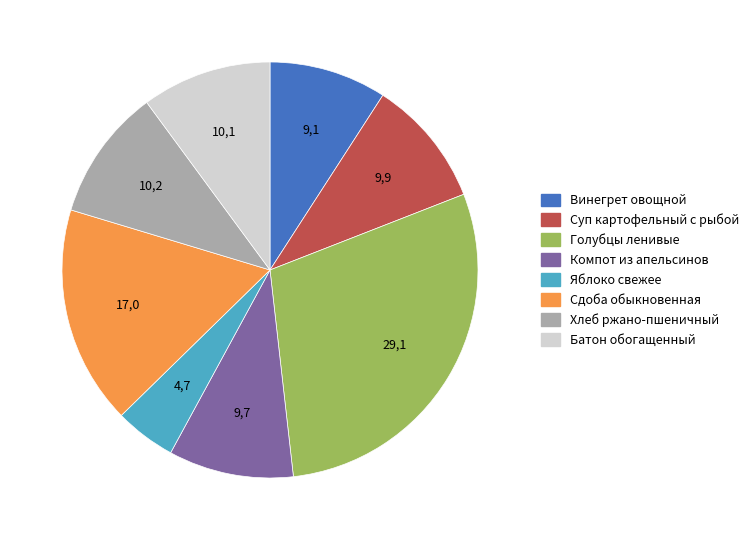

Is it true that Хлеб ржано-пшеничный is 20% of the pie?

False